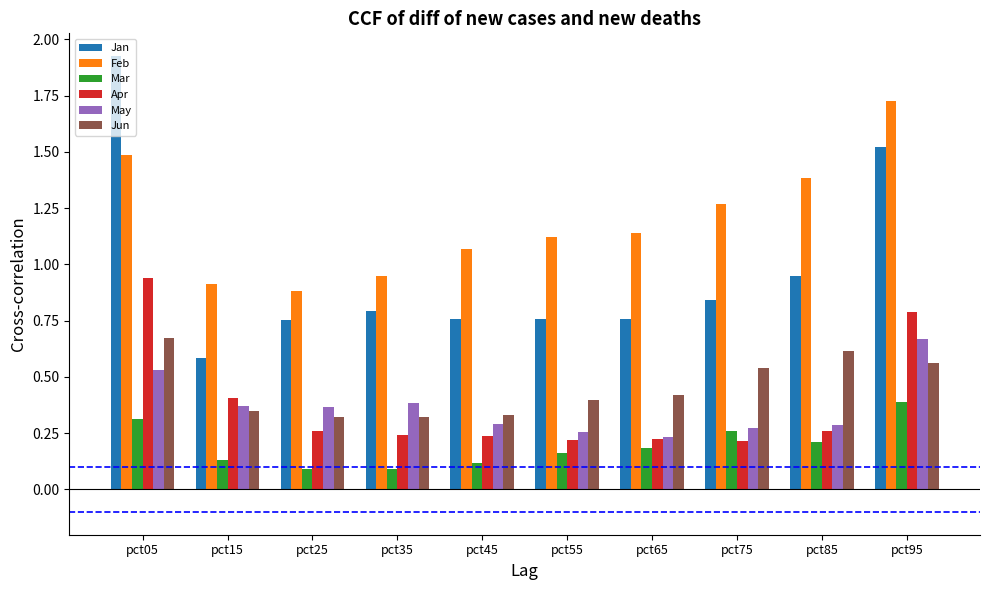

What is the sum of all Jan values?

9.6